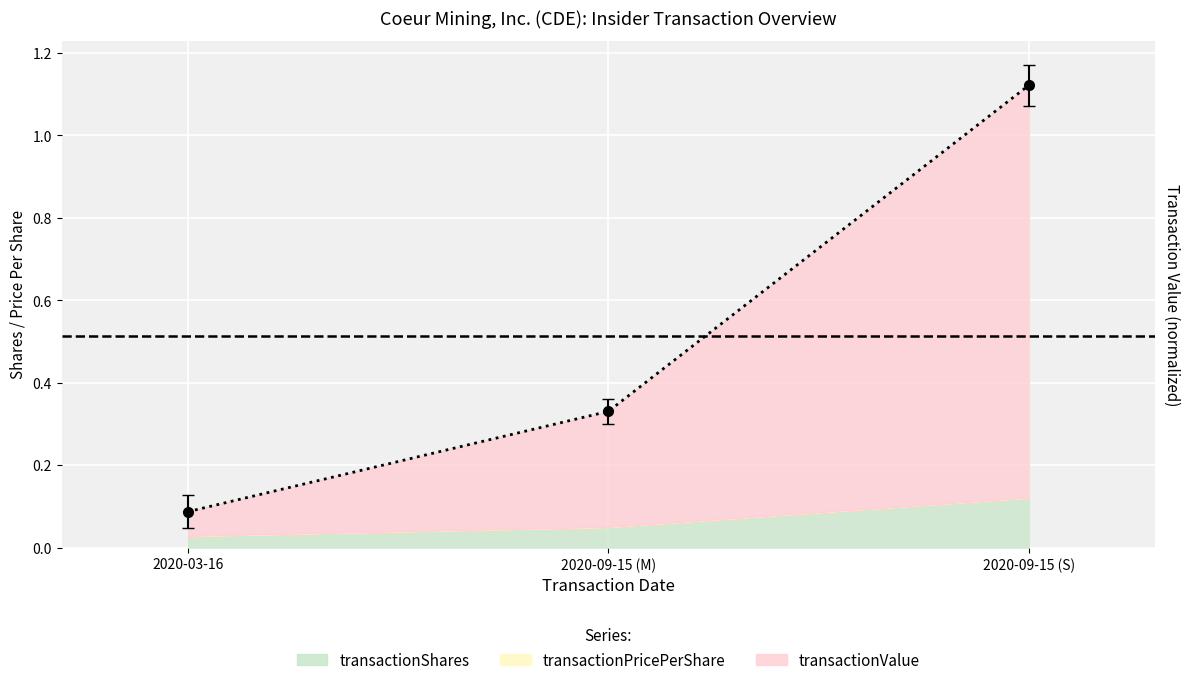

What is the sum of the transactionValue values at 2020-09-15 (S) and 2020-09-15 (M)?

1.5